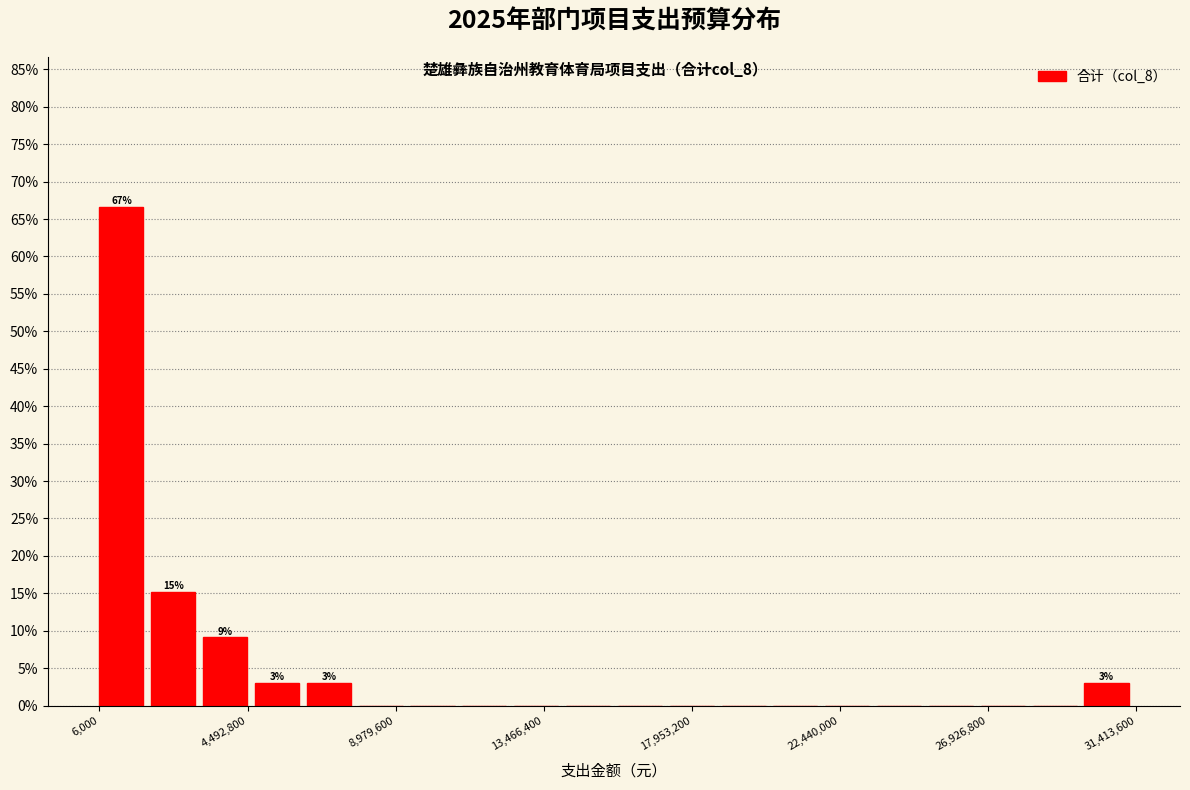

Read against the x-axis, roughly where is the centre of the tallest bar?

500000